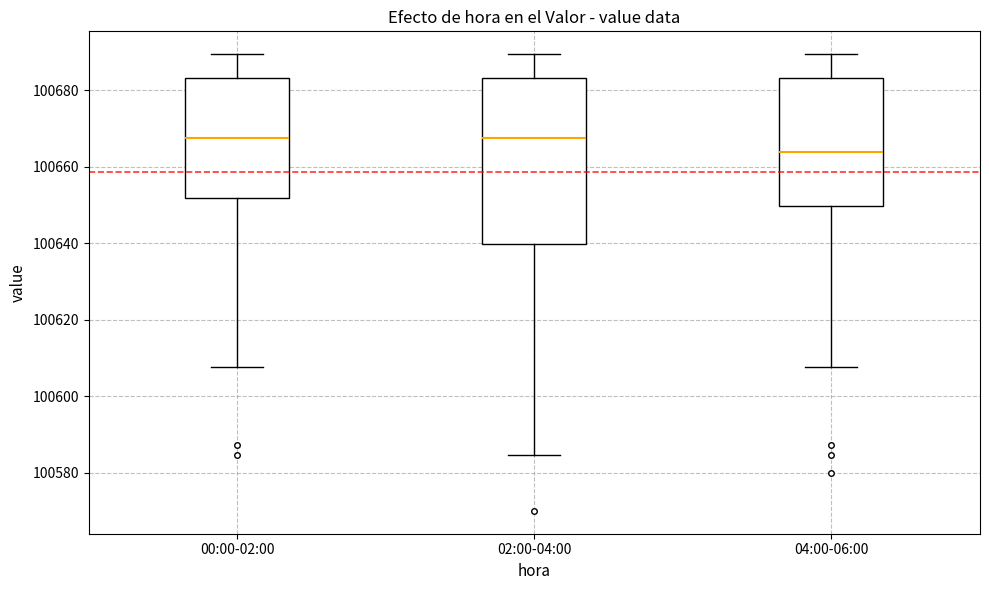

Which box's median line is the lowest?

04:00-06:00